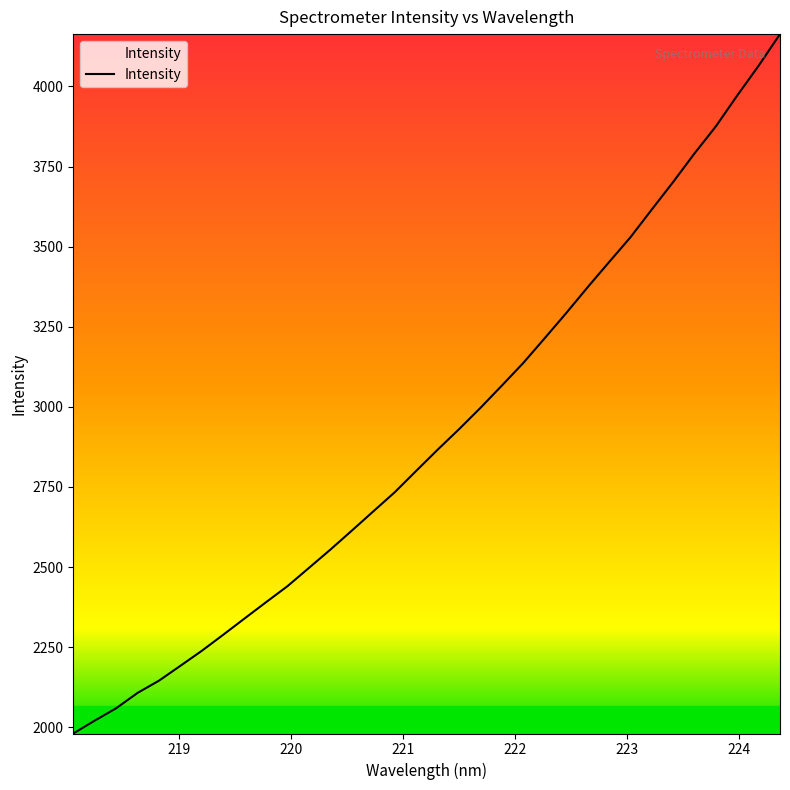

What is the smallest value displayed?

1980.5